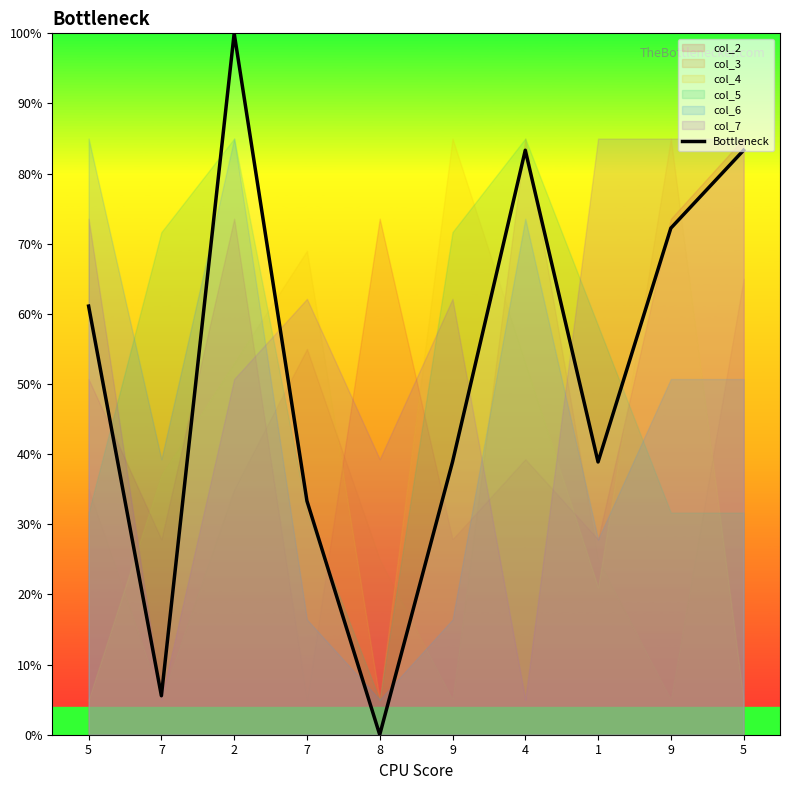

What is the sum of the values at 4 and 7?

88.9